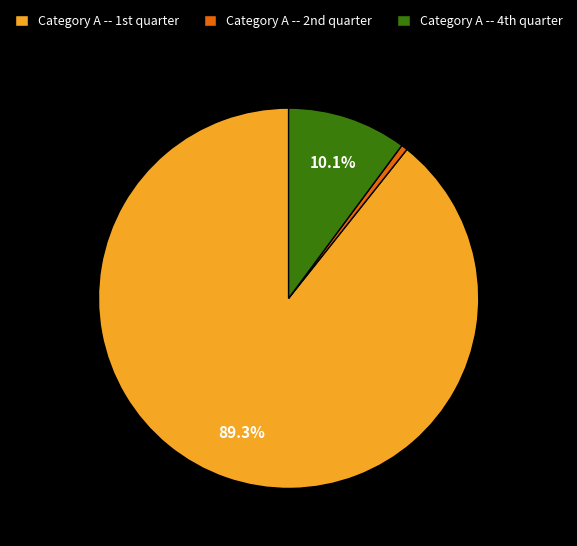

How many slices are in this pie chart?

3